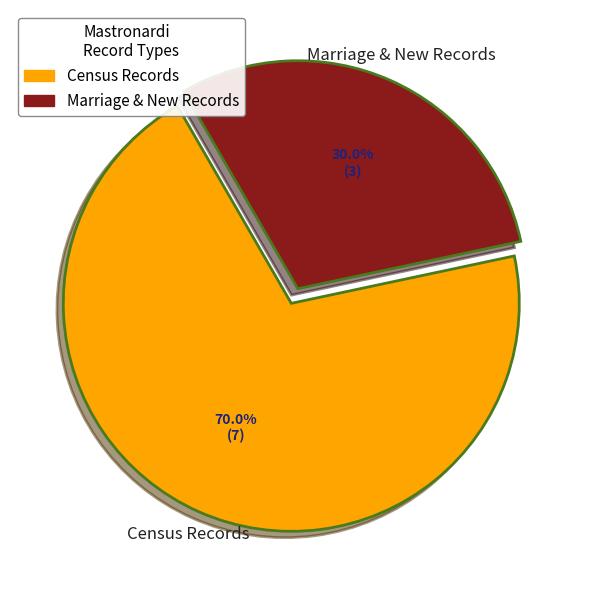

Does any single category account for the majority?

Yes